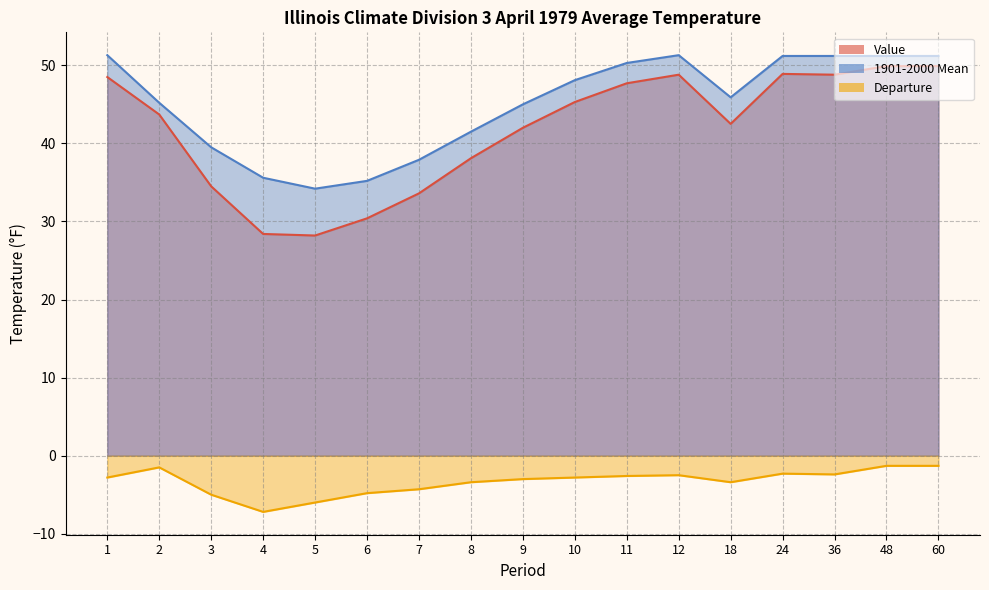

Reading left to right, extract all data points from this chart.

Value: 48.5	43.7	34.5	28.4	28.2	30.4	33.6	38.1	42.0	45.3	47.7	48.8	42.5	48.9	48.8	49.9	49.9
1901-2000 Mean: 51.3	45.2	39.5	35.6	34.2	35.2	37.9	41.5	45.0	48.1	50.3	51.3	45.9	51.2	51.2	51.2	51.2
Departure: -2.8	-1.5	-5.0	-7.2	-6.0	-4.8	-4.3	-3.4	-3.0	-2.8	-2.6	-2.5	-3.4	-2.3	-2.4	-1.3	-1.3